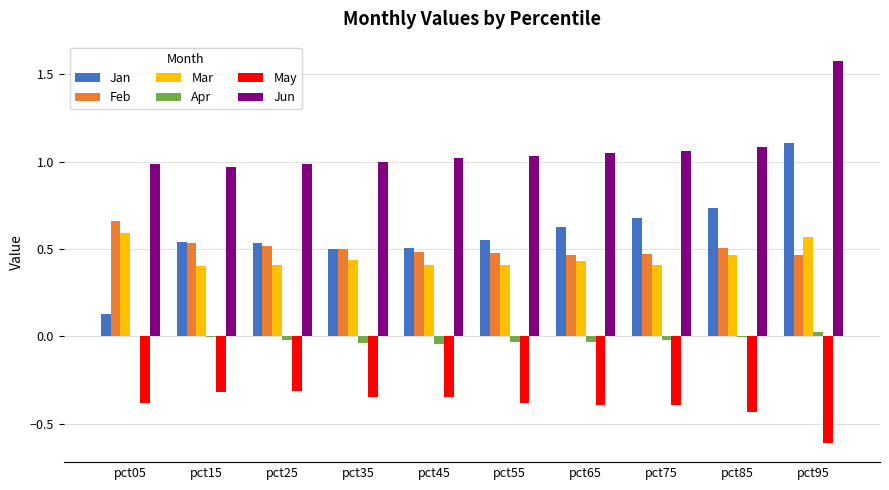

At which category does the chart reach its peak across all series?

pct95